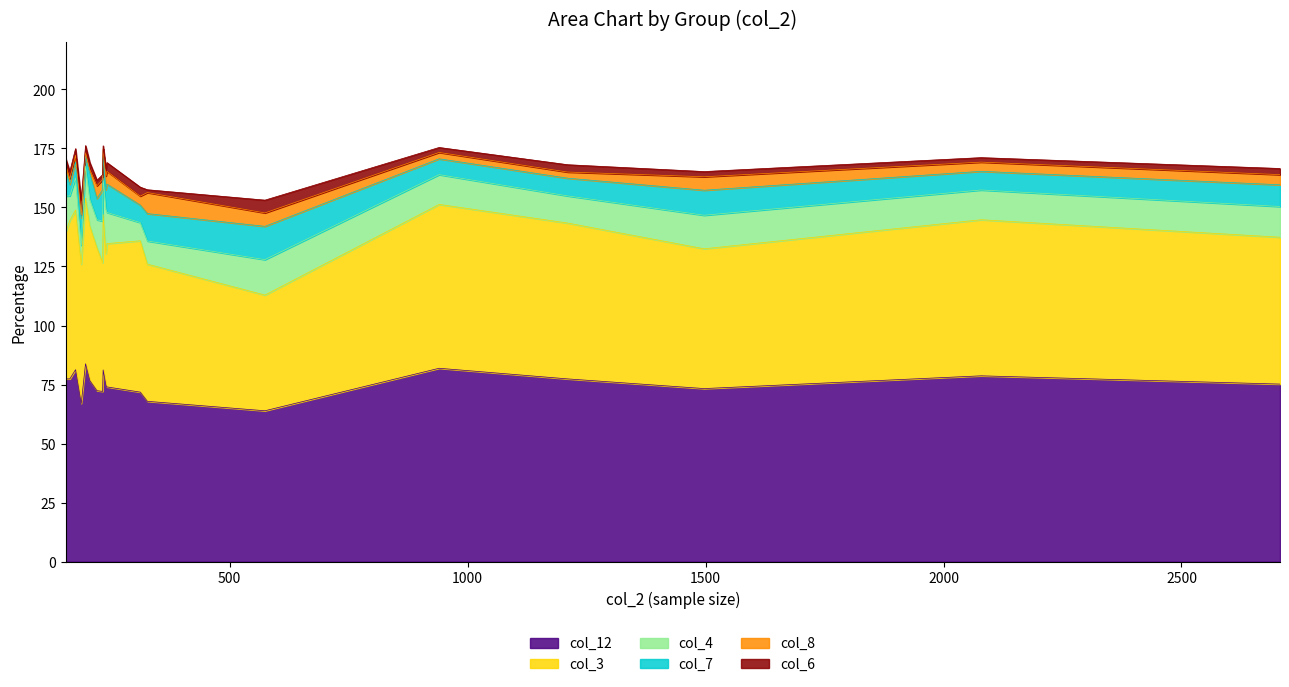

Rank the series by their maximum value, from lowest to highest.

col_6, col_8, col_7, col_4, col_3, col_12